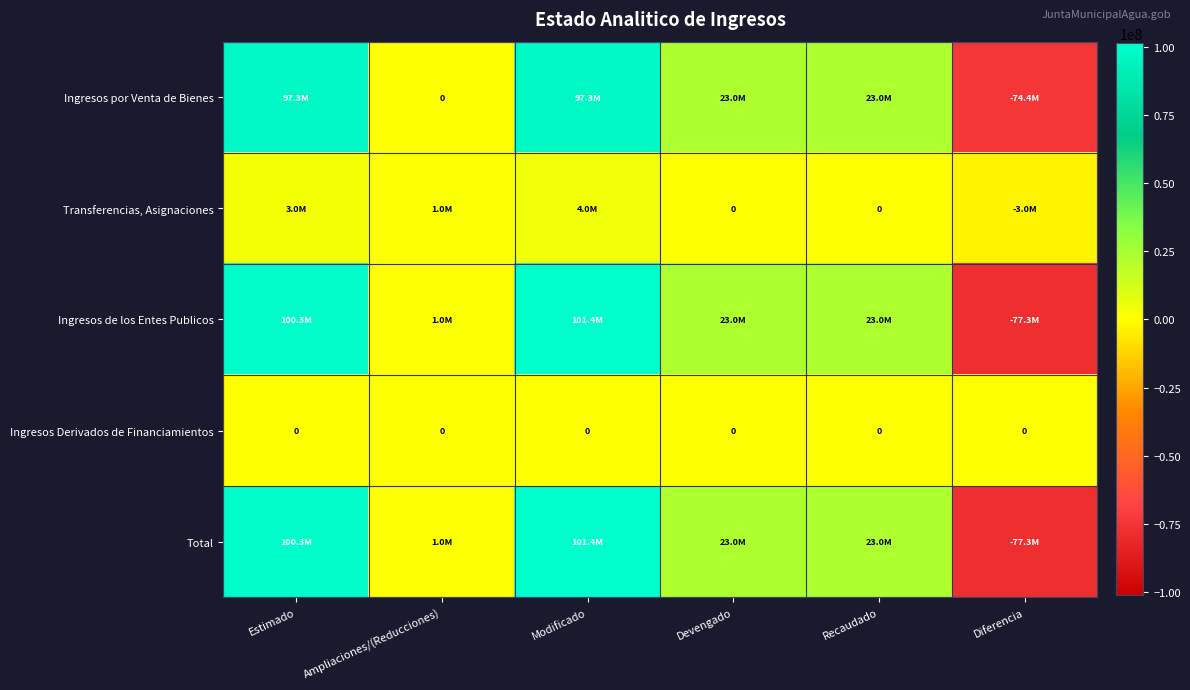

Between Diferencia and Ampliaciones/(Reducciones), which is larger?

Ampliaciones/(Reducciones)